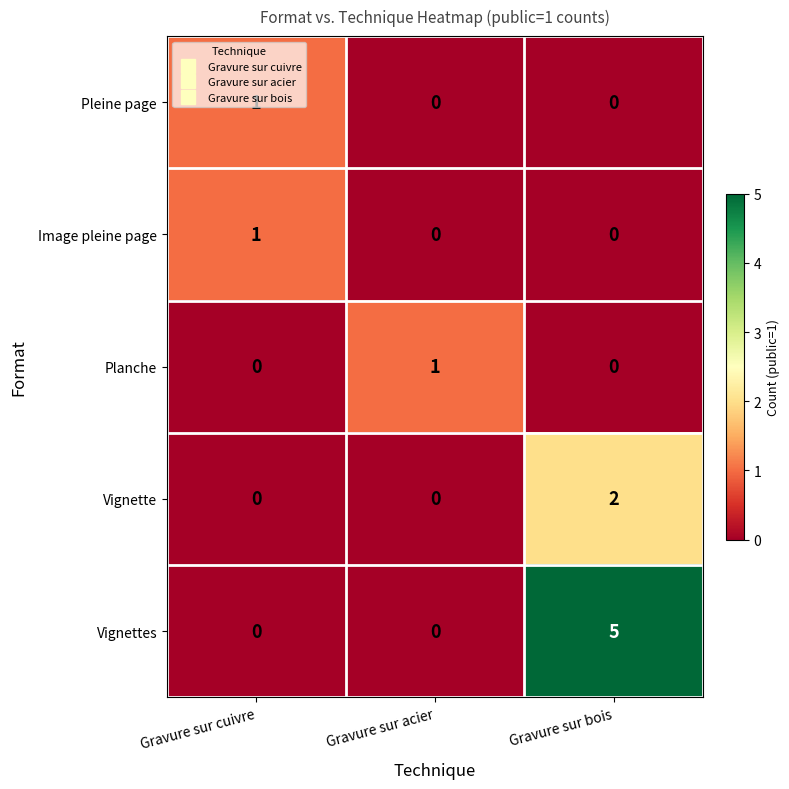

True or false: Image pleine page has a value of 0 at Gravure sur acier.

True